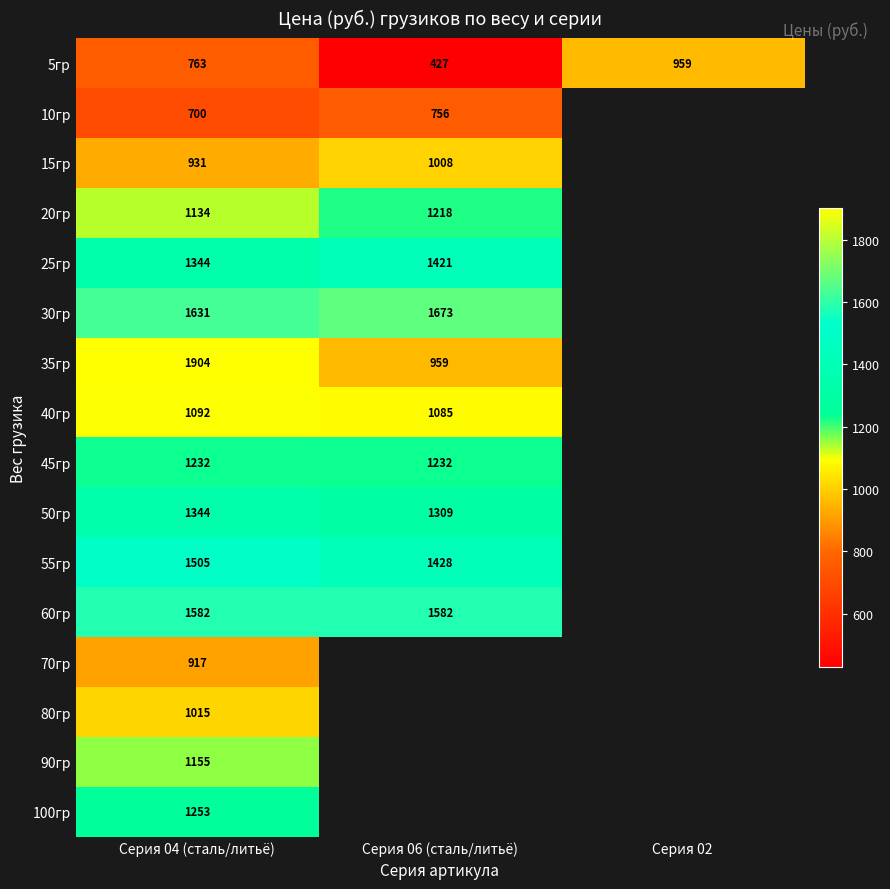

What value does the 5гр series have at Серия 06 (сталь/литьё), to the nearest 10?

430